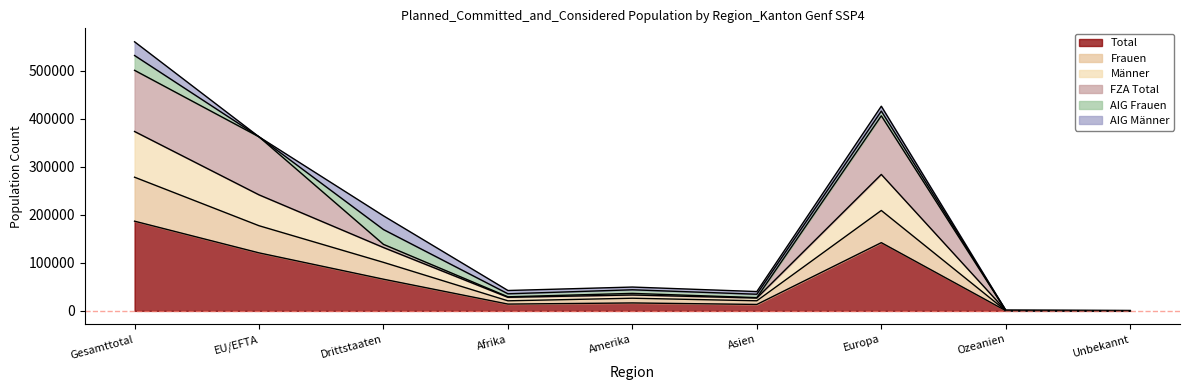

At which label does Total reach its peak?

Gesamttotal